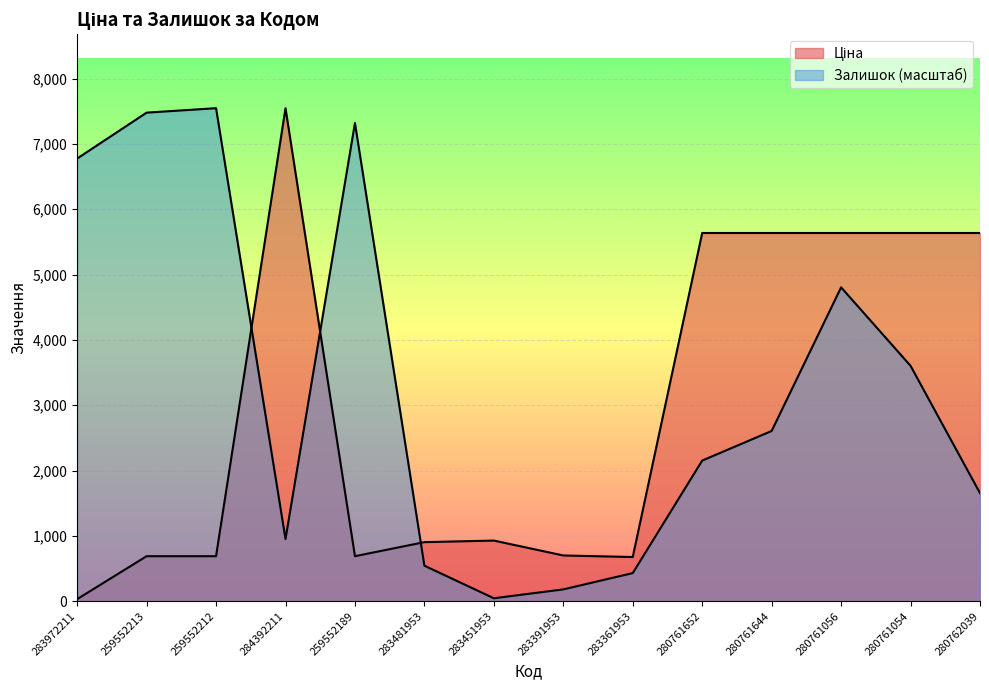

What are all the series names shown in the legend?

Ціна, Залишок